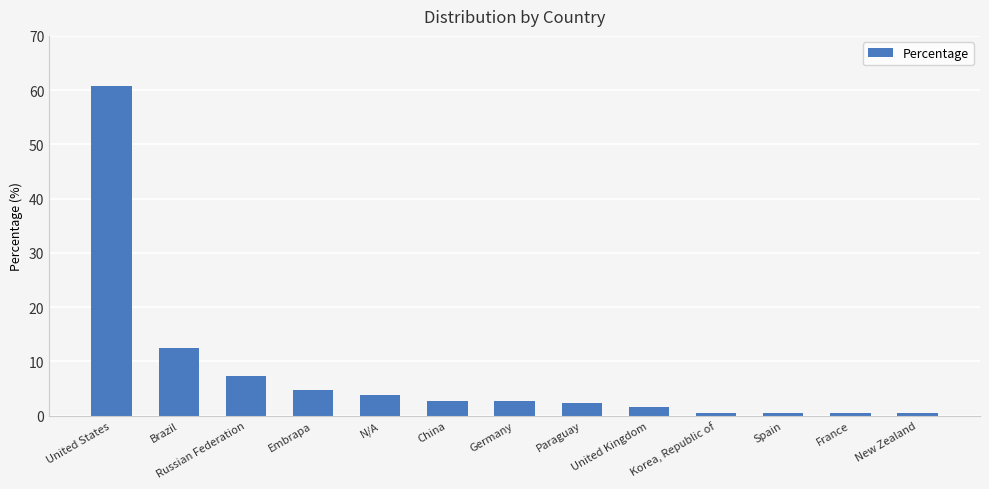

Which category has the highest value across all series?

United States